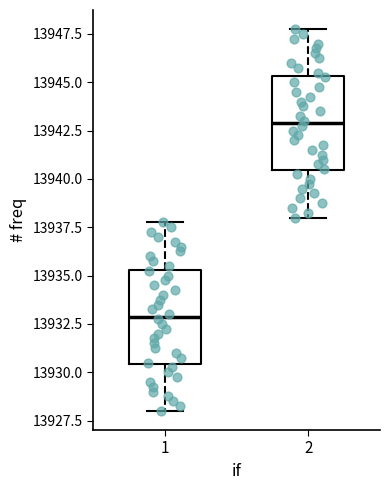

Where is the lower edge of the box at x = 2 on the y-axis? The values are not printed on the chart, so give them approximately, as read against the axis.

13940.5